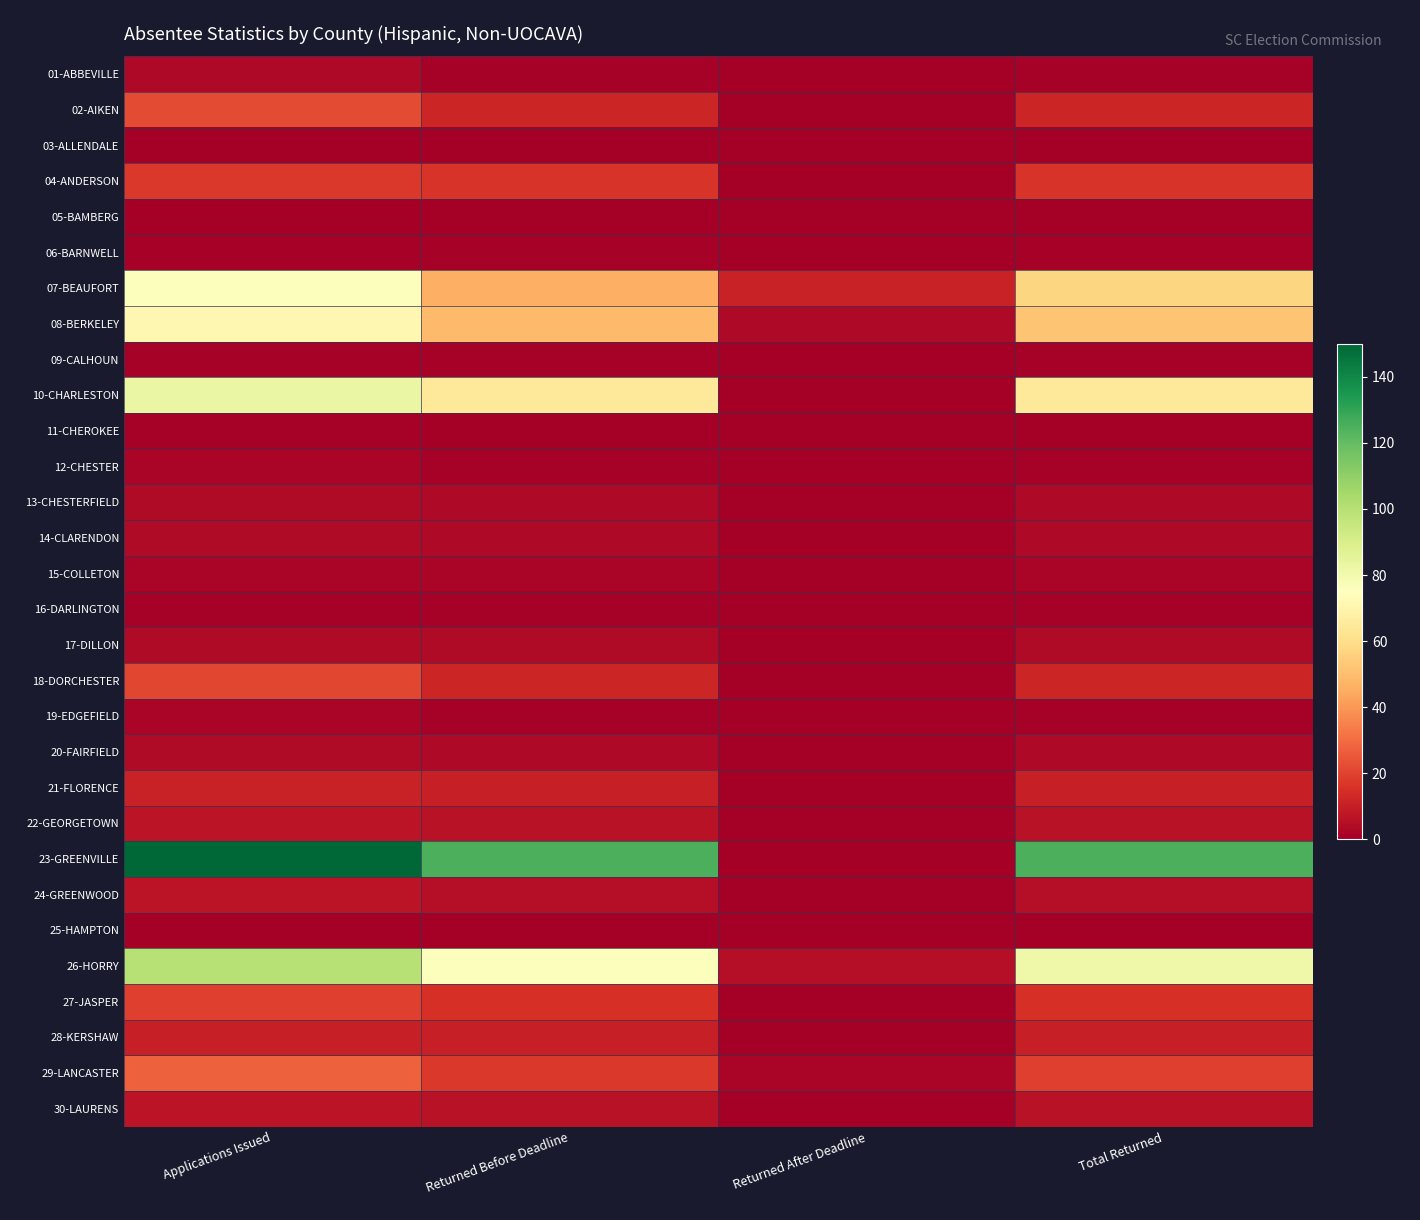

List the series in order of their peak value, highest first.

23-GREENVILLE, 26-HORRY, 10-CHARLESTON, 07-BEAUFORT, 08-BERKELEY, 29-LANCASTER, 02-AIKEN, 18-DORCHESTER, 27-JASPER, 04-ANDERSON, 21-FLORENCE, 28-KERSHAW, 22-GEORGETOWN, 24-GREENWOOD, 30-LAURENS, 13-CHESTERFIELD, 14-CLARENDON, 17-DILLON, 20-FAIRFIELD, 01-ABBEVILLE, 12-CHESTER, 15-COLLETON, 19-EDGEFIELD, 06-BARNWELL, 09-CALHOUN, 11-CHEROKEE, 16-DARLINGTON, 03-ALLENDALE, 05-BAMBERG, 25-HAMPTON